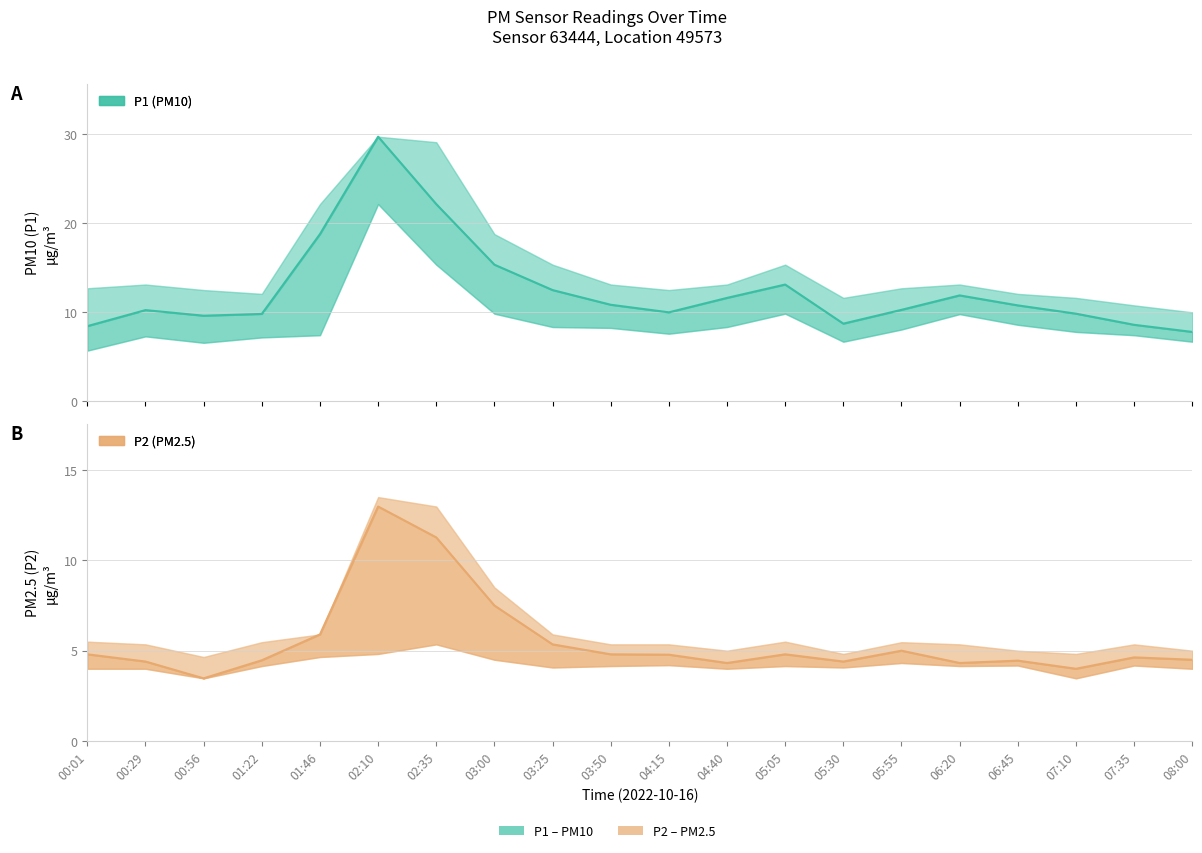

True or false: P2 has a value of 13.0 at 02:10.

True